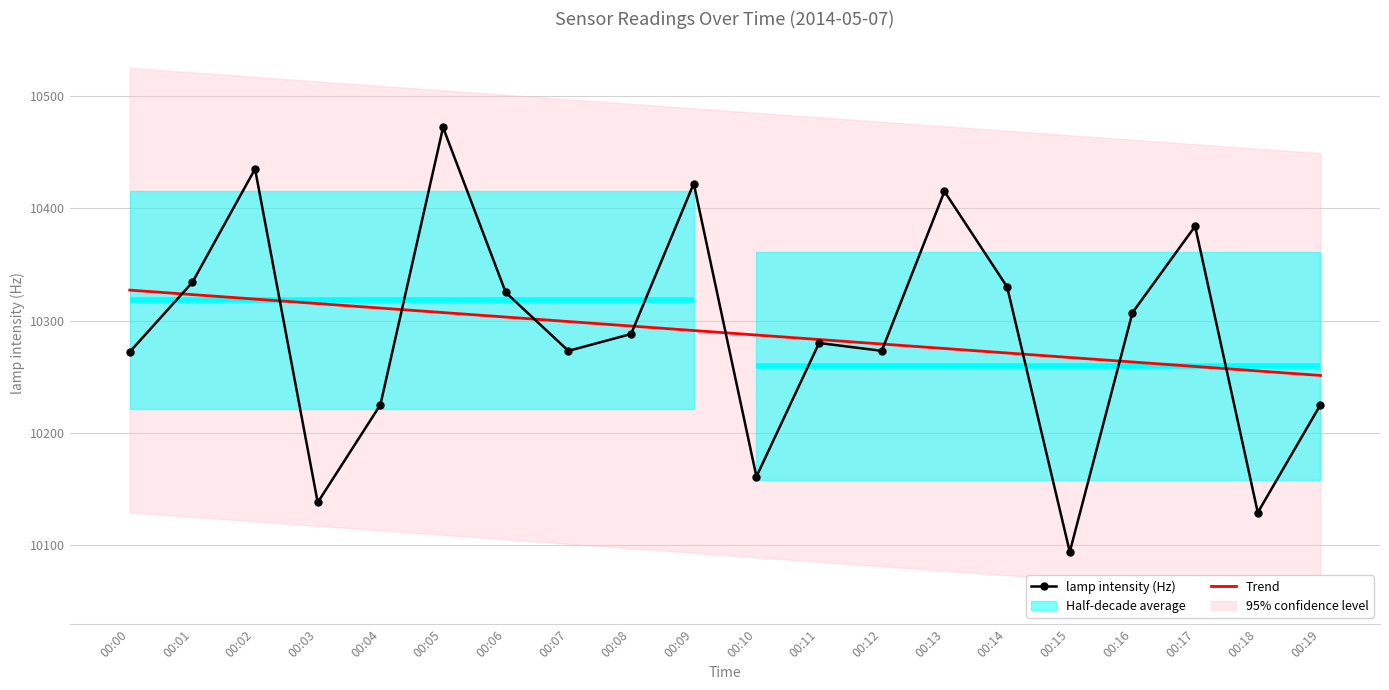

What is the difference between the maximum and second lowest values in the lamp intensity (Hz) series?

343.0